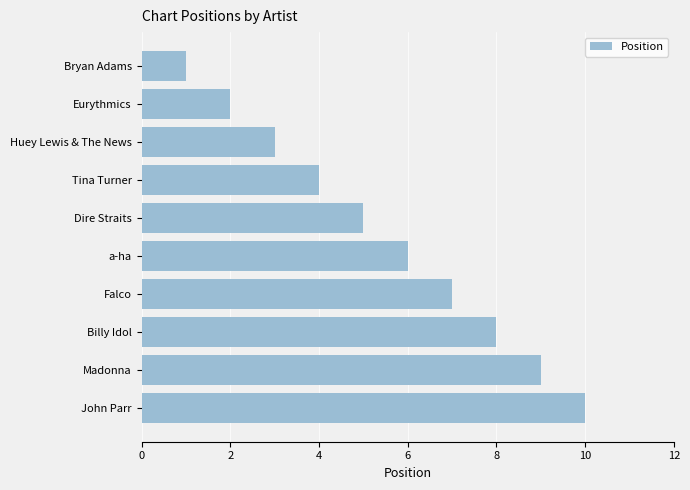

What is the greatest value displayed?

10